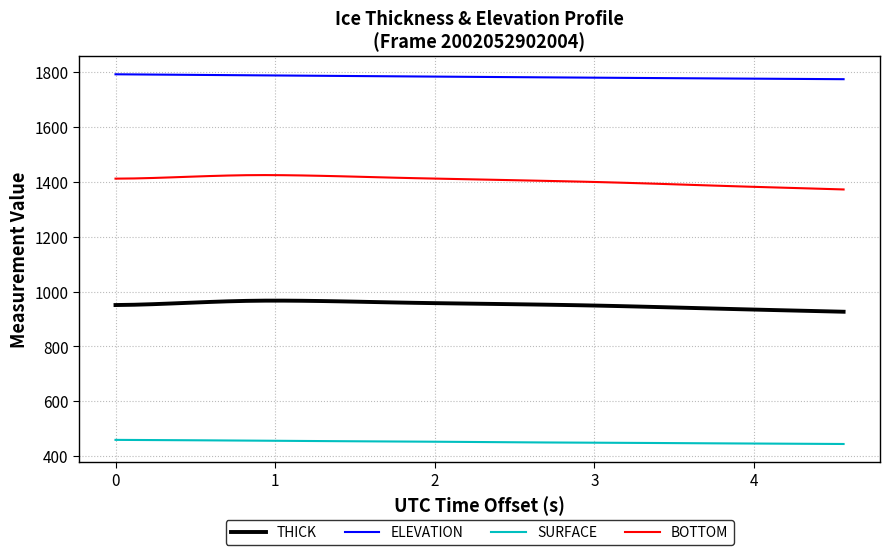

How many lines are shown in the chart?

4